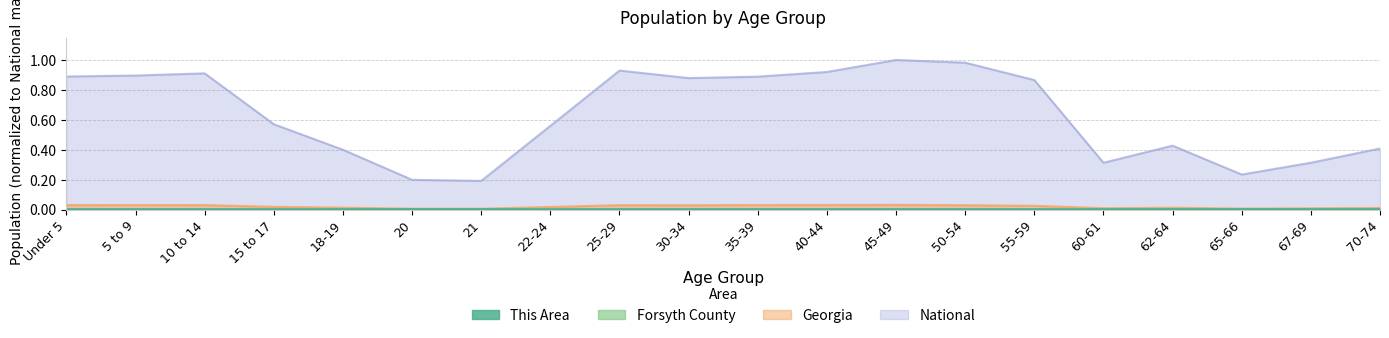

The value of Georgia at 50-54 is 0.0. True or false?

True